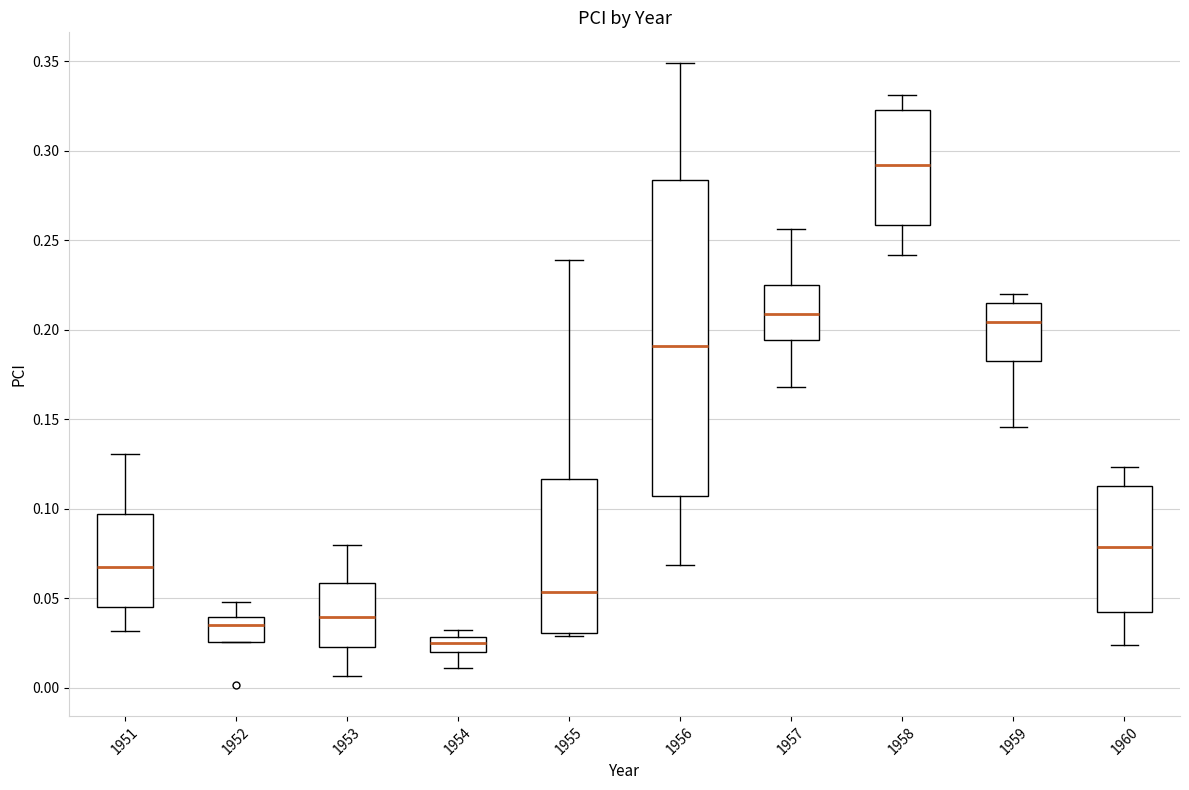

Reading left to right, read every box against the y-axis: the position of its median line, the range the box covers, and the ends of its whiskers. The values are not printed on the chart, so give them approximately, as read against the axis.

1951: median 0.070, box 0.045 to 0.095, whiskers 0.030 to 0.130
1952: median 0.035, box 0.025 to 0.040, whiskers 0.025 to 0.050
1953: median 0.040, box 0.025 to 0.060, whiskers 0.005 to 0.080
1954: median 0.025, box 0.020 to 0.030, whiskers 0.010 to 0.030 (just above the box's upper edge)
1955: median 0.055, box 0.030 to 0.115, whiskers 0.030 to 0.240
1956: median 0.190, box 0.105 to 0.285, whiskers 0.070 to 0.350
1957: median 0.210, box 0.195 to 0.225, whiskers 0.170 to 0.255
1958: median 0.290, box 0.260 to 0.325, whiskers 0.240 to 0.330
1959: median 0.205, box 0.185 to 0.215, whiskers 0.145 to 0.220
1960: median 0.080, box 0.040 to 0.115, whiskers 0.025 to 0.125